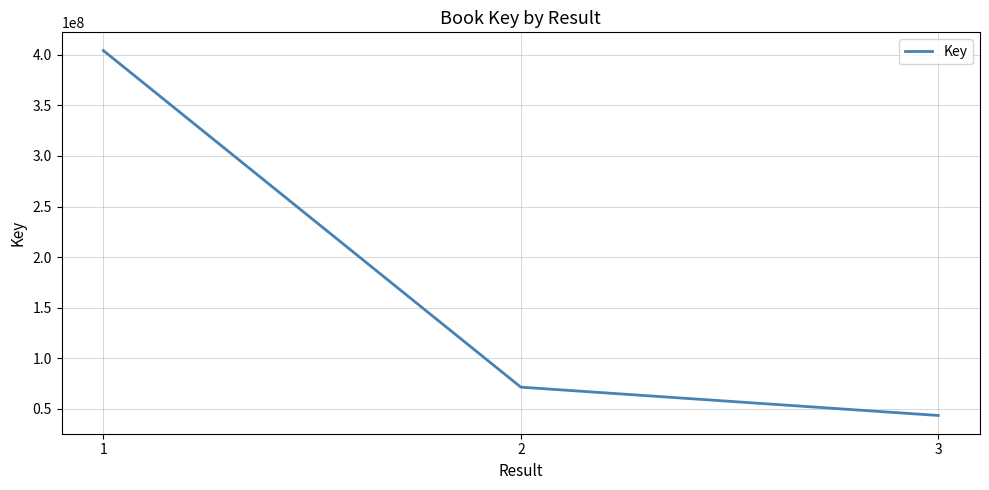

The value at 2 is 42084761. True or false?

False